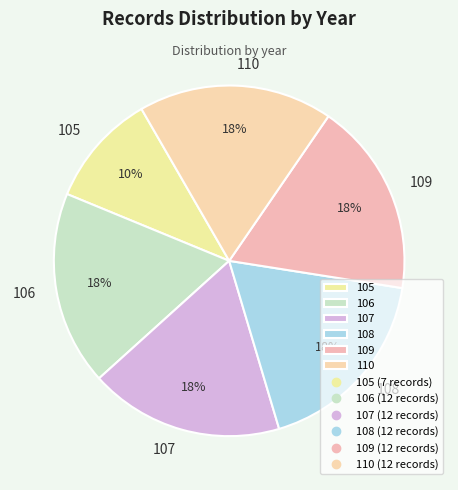

What percentage is the 108 slice, to the nearest percent?

18%